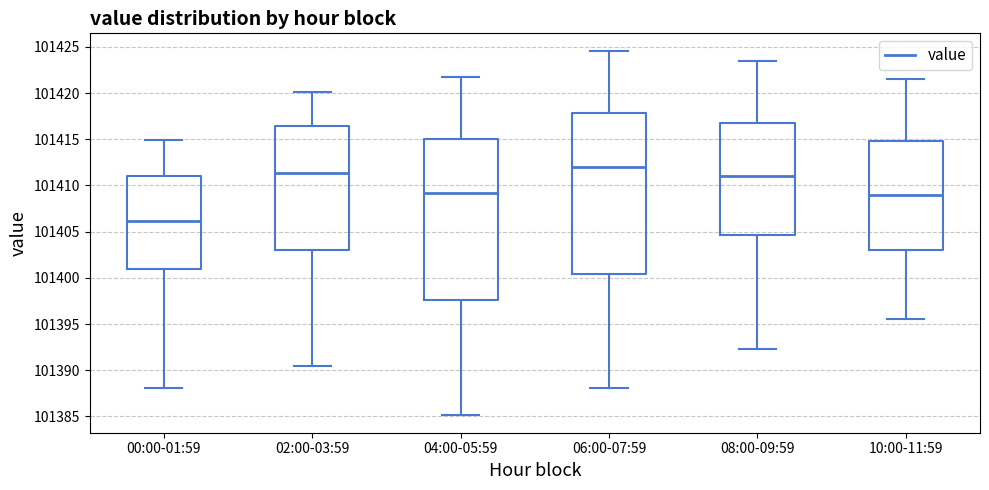

Reading left to right, read every box against the y-axis: the position of its median line, the range the box covers, and the ends of its whiskers. The values are not printed on the chart, so give them approximately, as read against the axis.

00:00-01:59: median 101406.0, box 101401.0 to 101411.0, whiskers 101388.0 to 101415.0
02:00-03:59: median 101411.5, box 101403.0 to 101416.5, whiskers 101390.5 to 101420.0
04:00-05:59: median 101409.0, box 101397.5 to 101415.0, whiskers 101385.0 to 101421.5
06:00-07:59: median 101412.0, box 101400.5 to 101418.0, whiskers 101388.0 to 101424.5
08:00-09:59: median 101411.0, box 101404.5 to 101417.0, whiskers 101392.5 to 101423.5
10:00-11:59: median 101409.0, box 101403.0 to 101415.0, whiskers 101395.5 to 101421.5